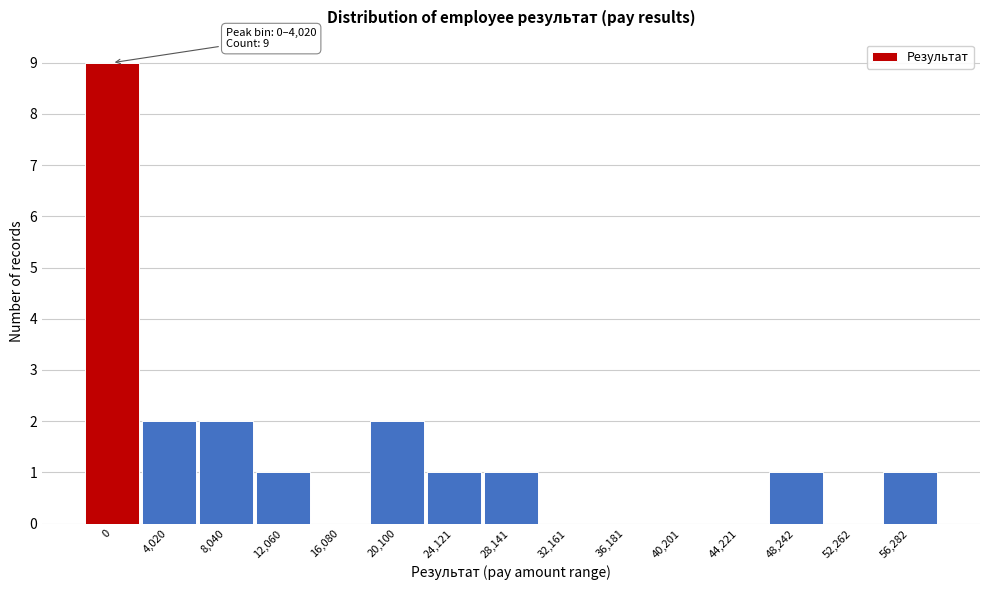

Reading right to left, extract all data points from this chart.

56,282=1	52,262=0	48,242=1	44,221=0	40,201=0	36,181=0	32,161=0	28,141=1	24,121=1	20,100=2	16,080=0	12,060=1	8,040=2	4,020=2	0=9